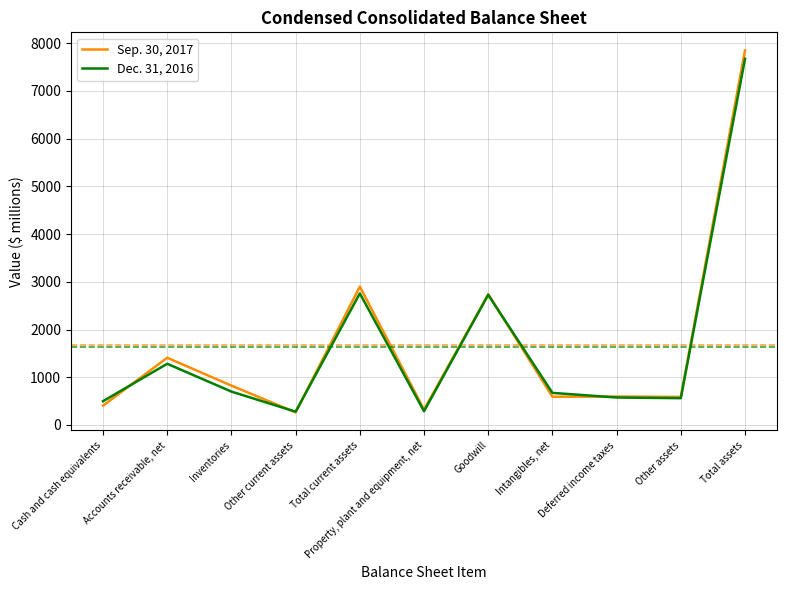

Where does the Sep. 30, 2017 series first go above 595?

Accounts receivable, net